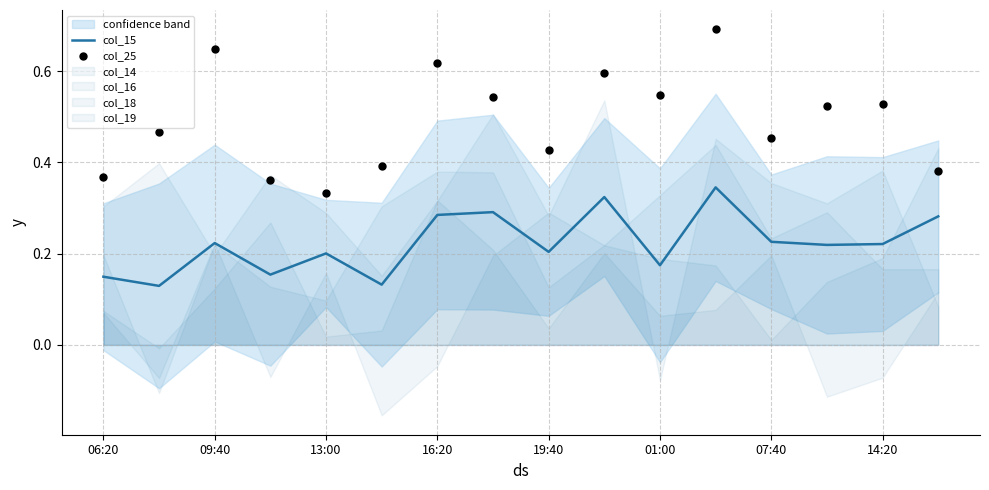

Which series contains the highest Y value?

col_25